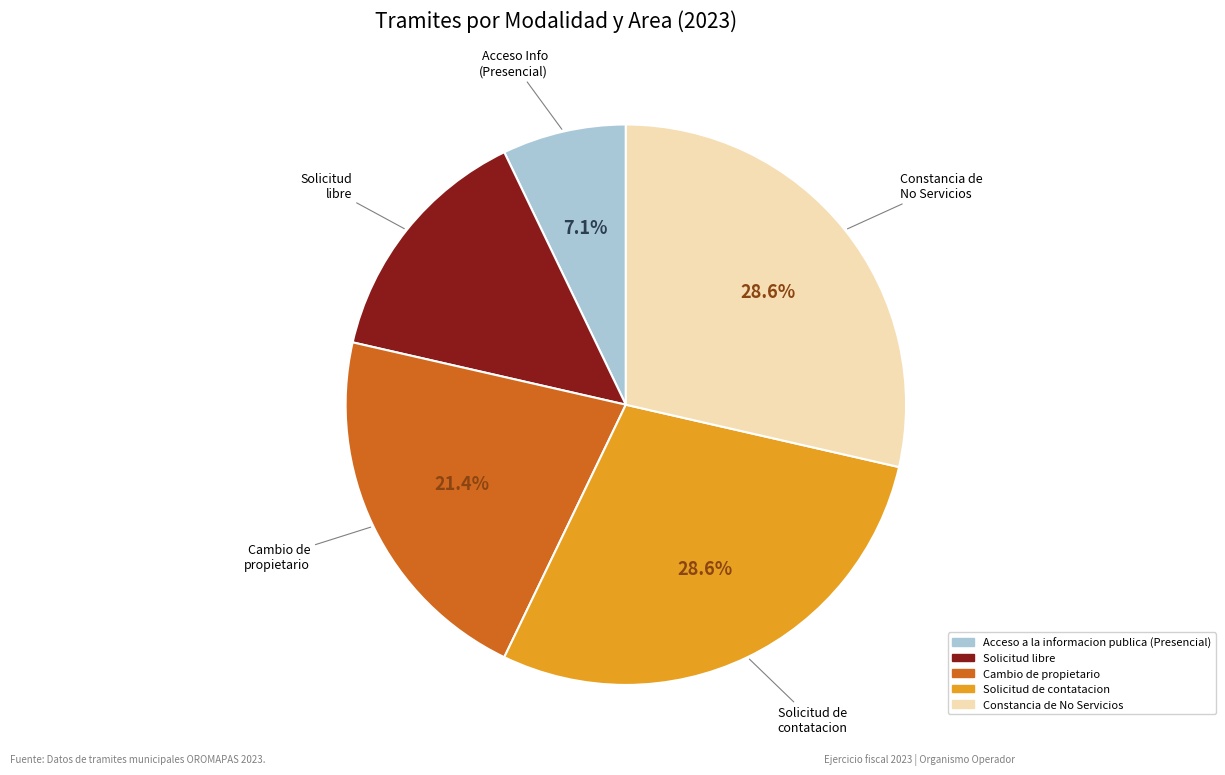

To the nearest percent, what percentage of the pie is Solicitud de contatacion?

29%